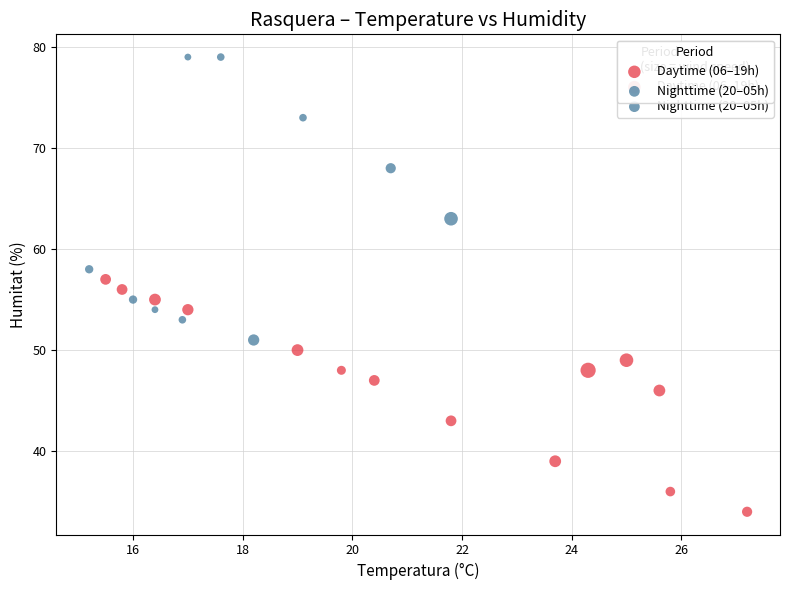

Which series reaches the maximum Y coordinate?

Nighttime (20–05h)